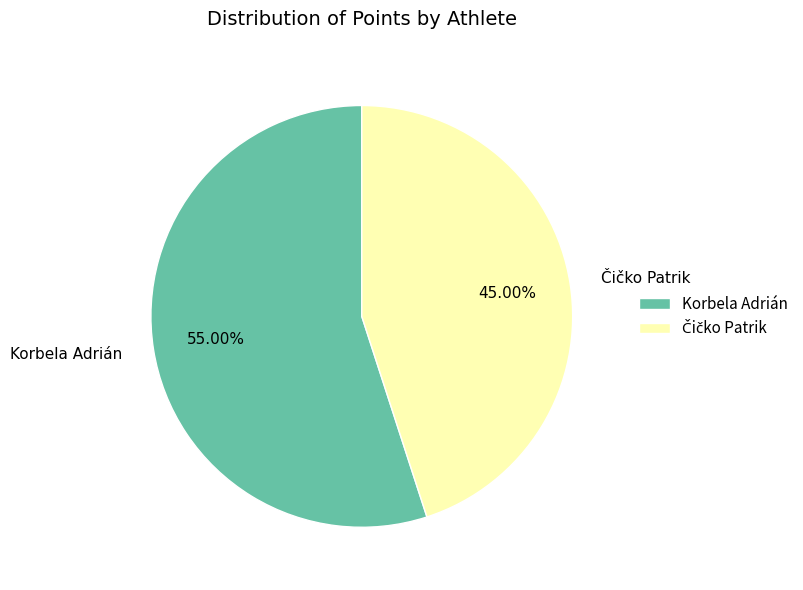

To the nearest percent, what portion does Korbela Adrián represent?

55%